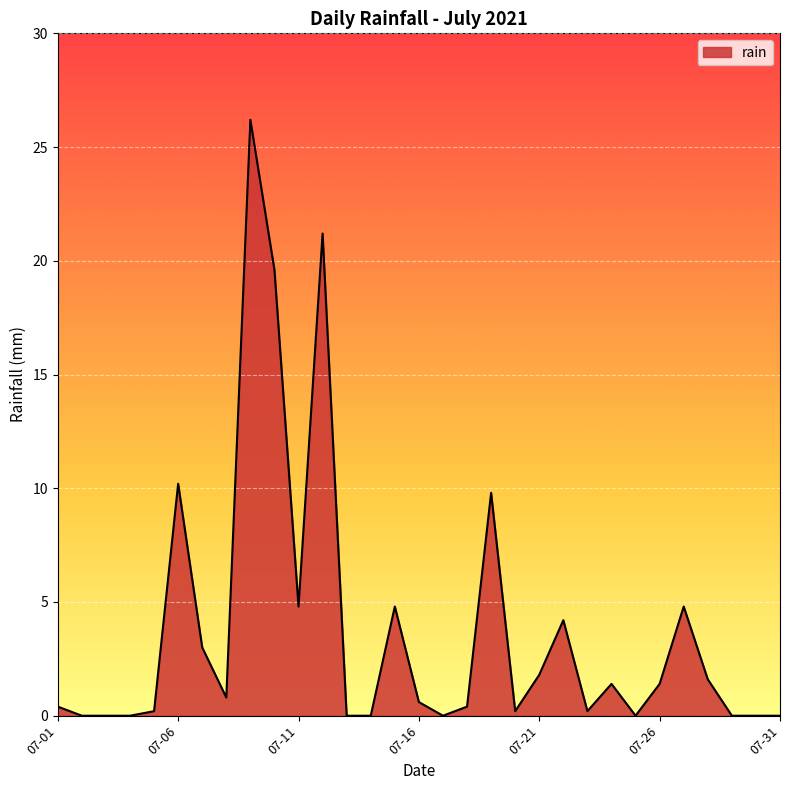

What is the maximum value shown in the chart?

26.2